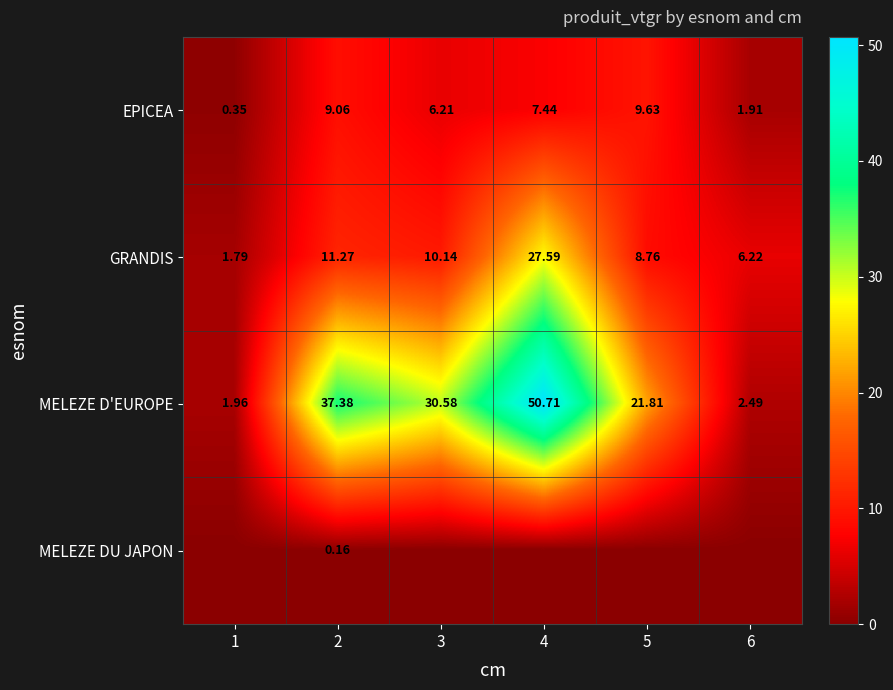

Is the value of MELEZE D'EUROPE at 1 greater than the value of MELEZE DU JAPON at 2?

Yes